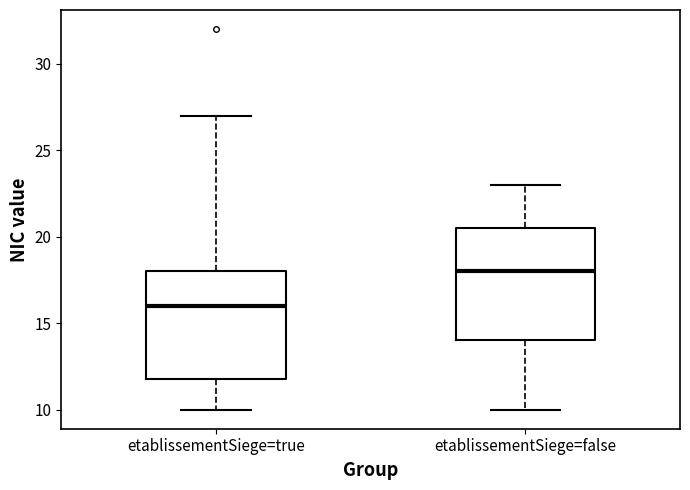

Where does the lower whisker of the box for etablissementSiege=false end on the y-axis? The values are not printed on the chart, so give them approximately, as read against the axis.

10.0